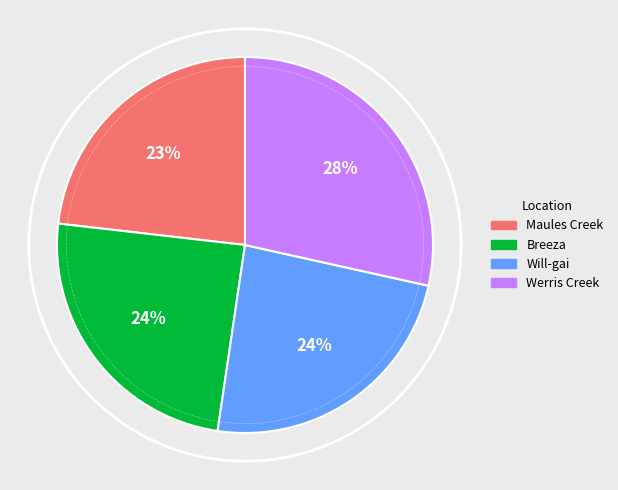

Is the sum of Will-gai and Maules Creek greater than half?

No